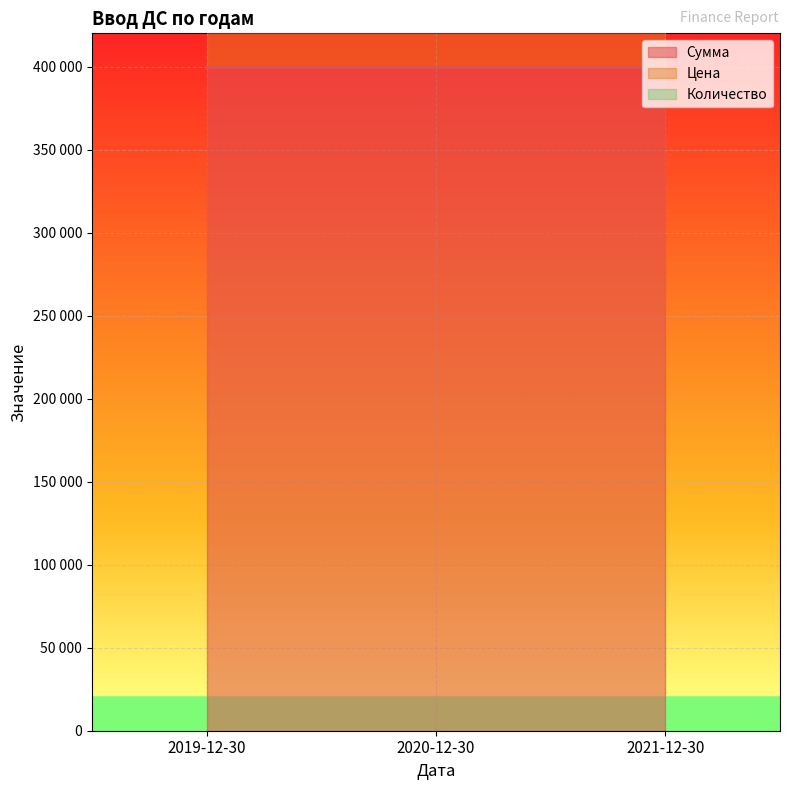

At which label is Количество closest to 1?

2019-12-30